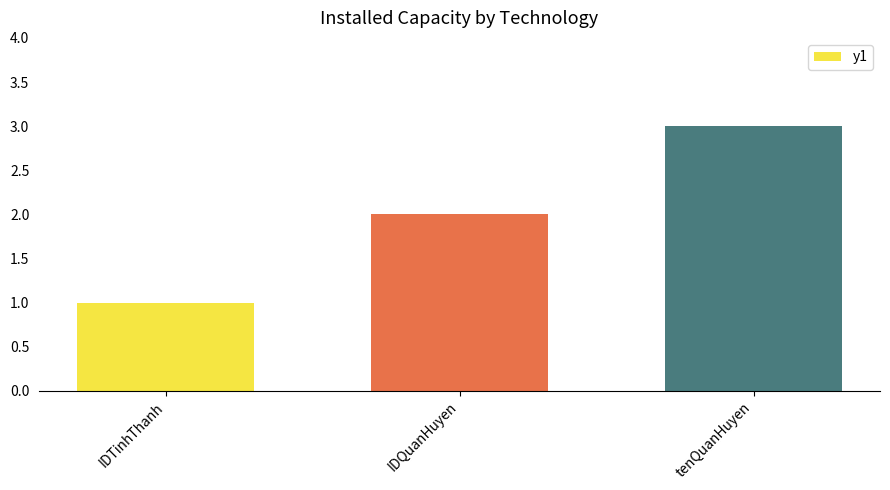

The value at IDQuanHuyen is 2. True or false?

True